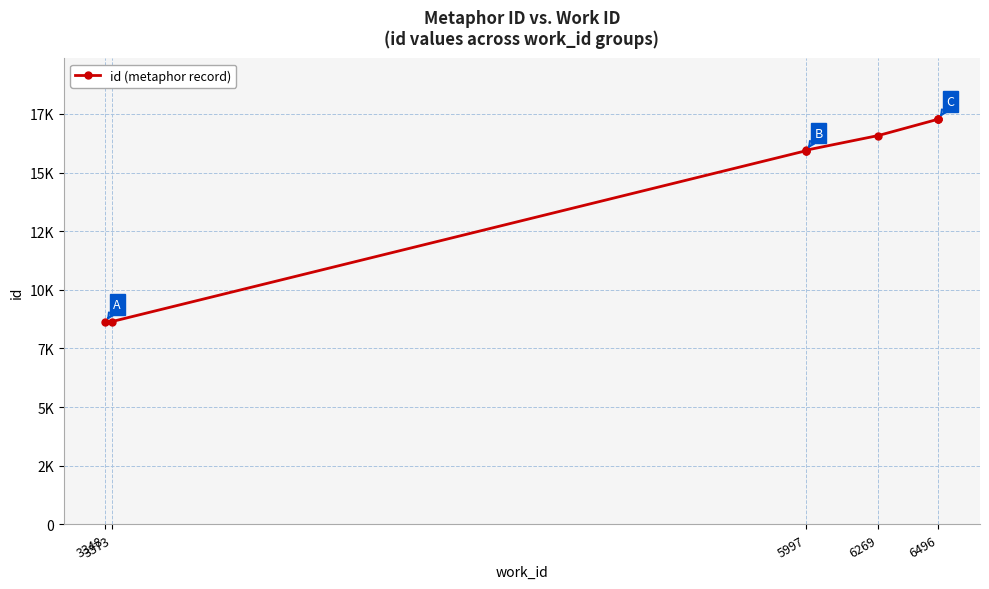

At which label is the value closest to 12949?

5997